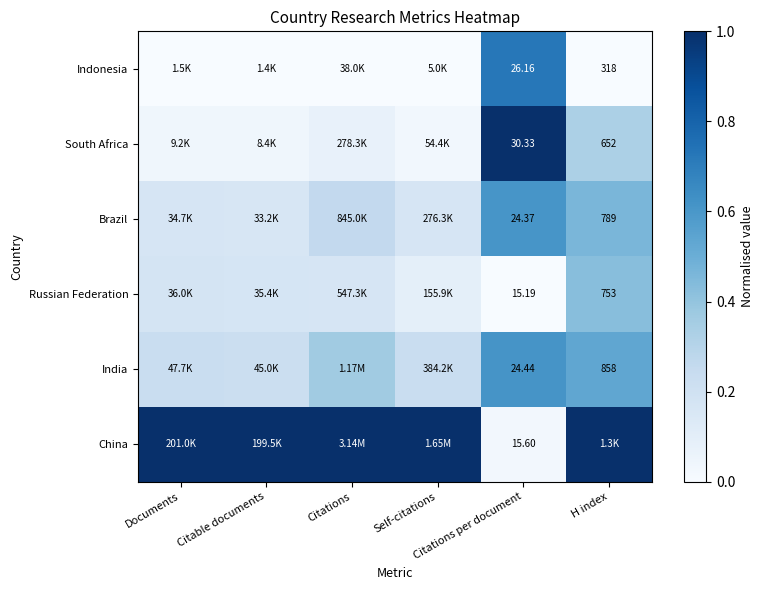

The value of China at Citations per document is 0.0. True or false?

True